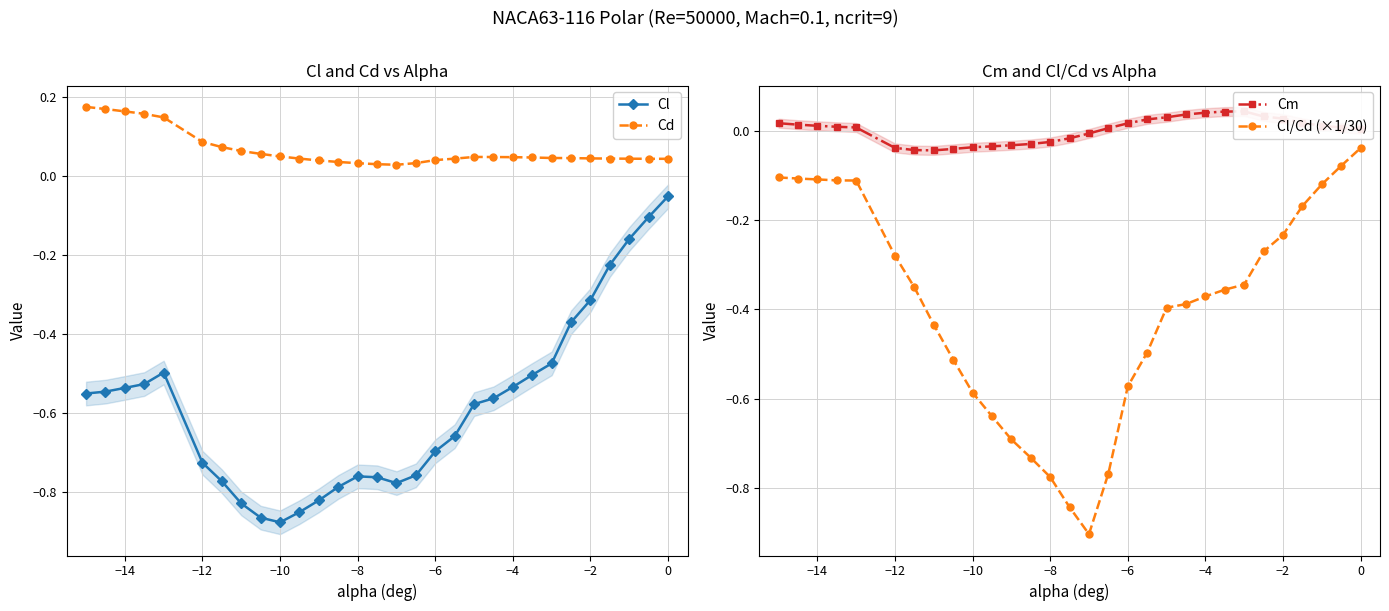

True or false: Cl and Cd intersect in this chart.

False